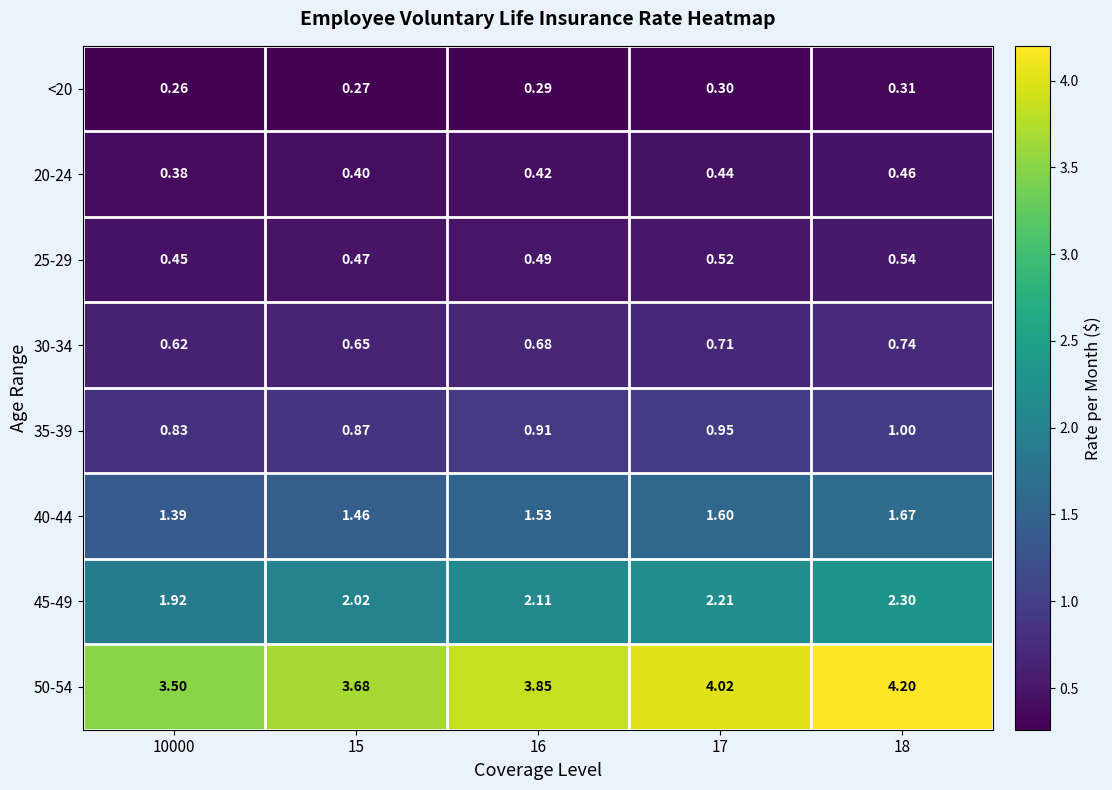

Which series has the largest range (max minus min)?

50-54